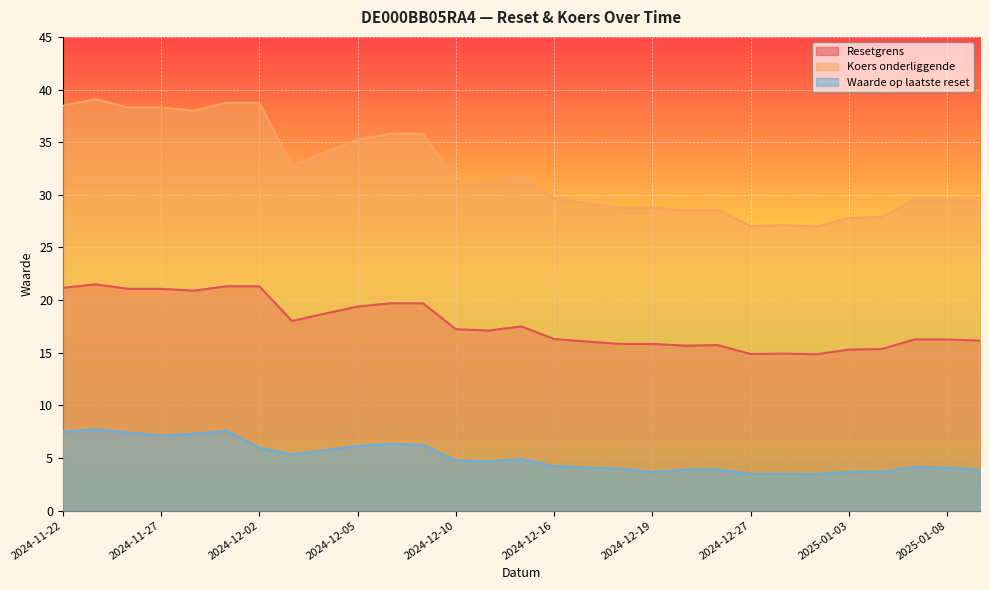

What is the smallest value displayed?

3.5